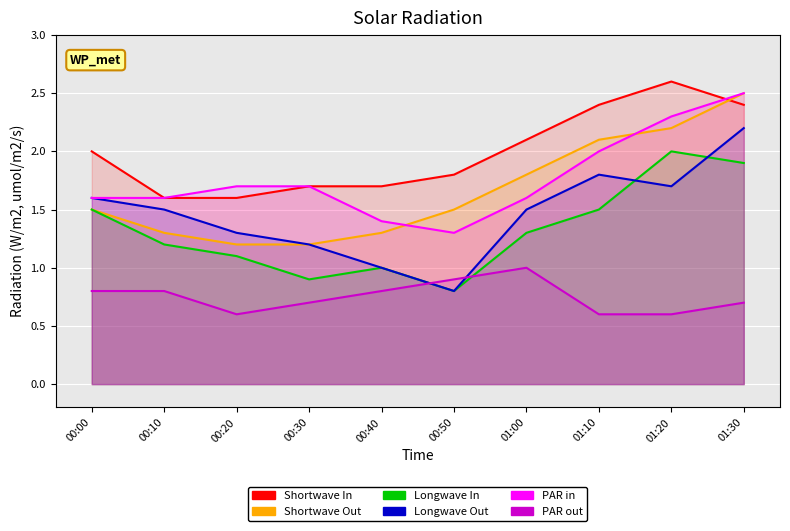

What value does the Longwave Out series have at 00:00?

1.6